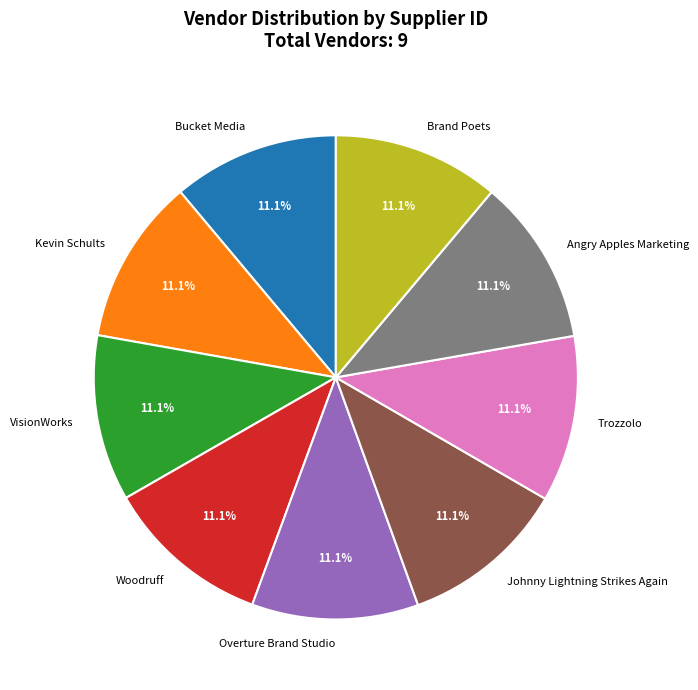

Is Brand Poets the majority of the pie?

No